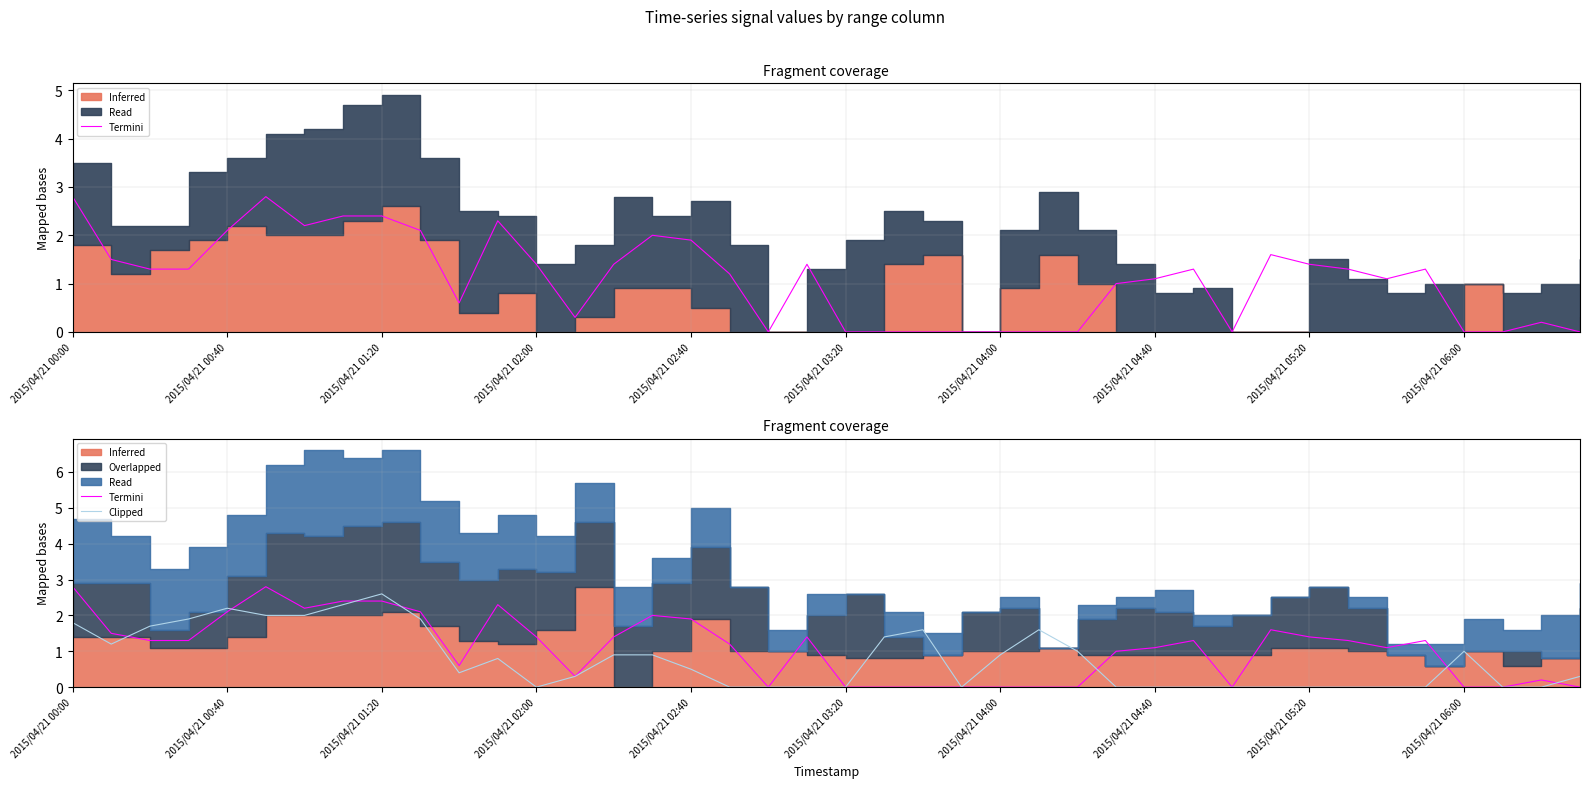

Does the chart display data point markers on the line(s)?

No